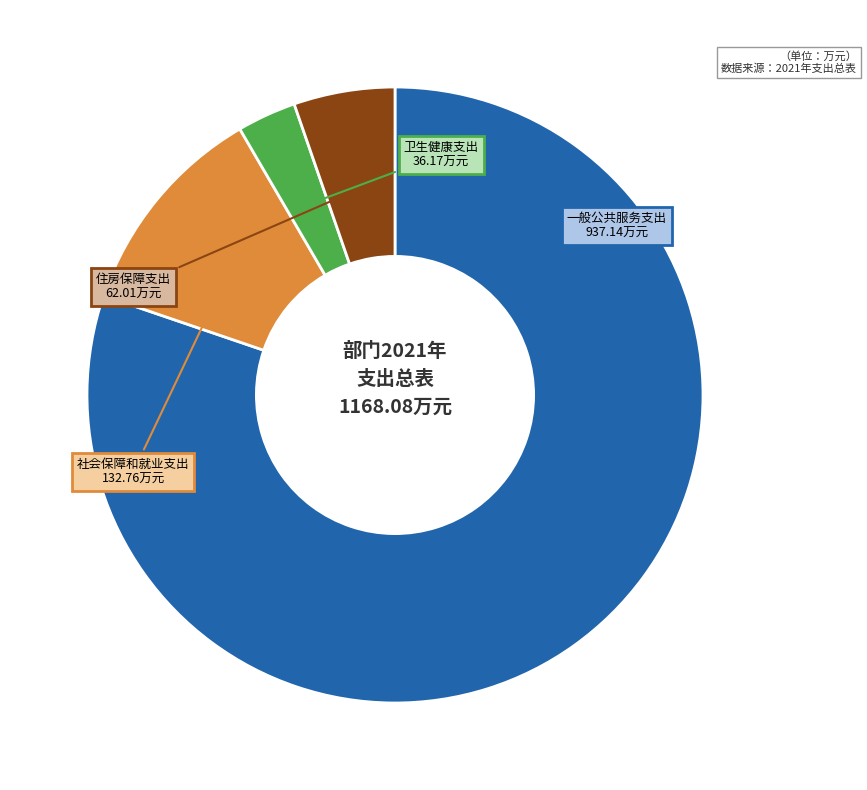

Is there a majority slice in this chart?

Yes